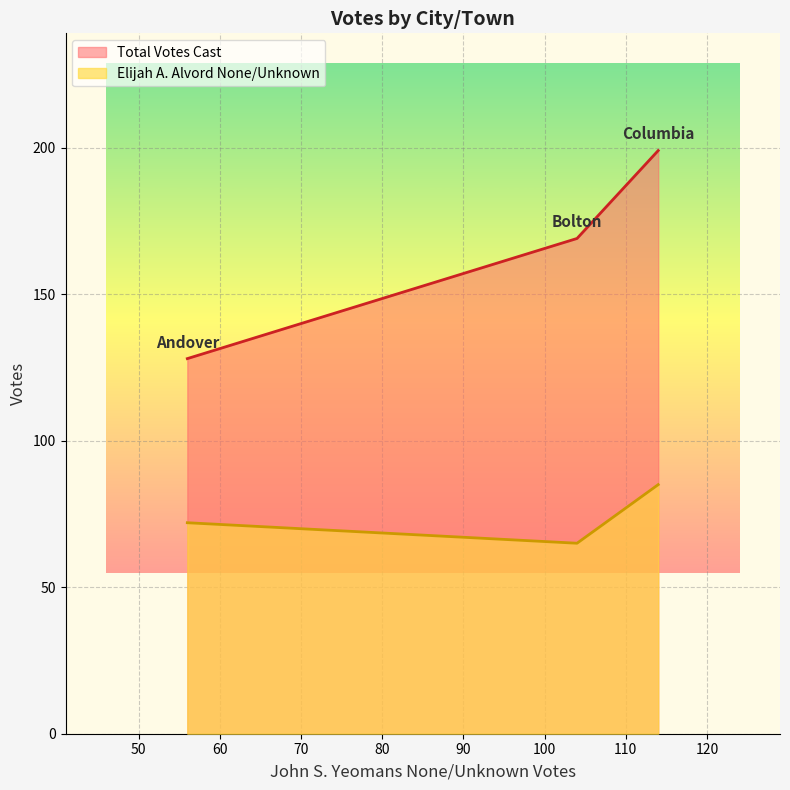

Where is Total Votes Cast nearest to the value 163?

Bolton